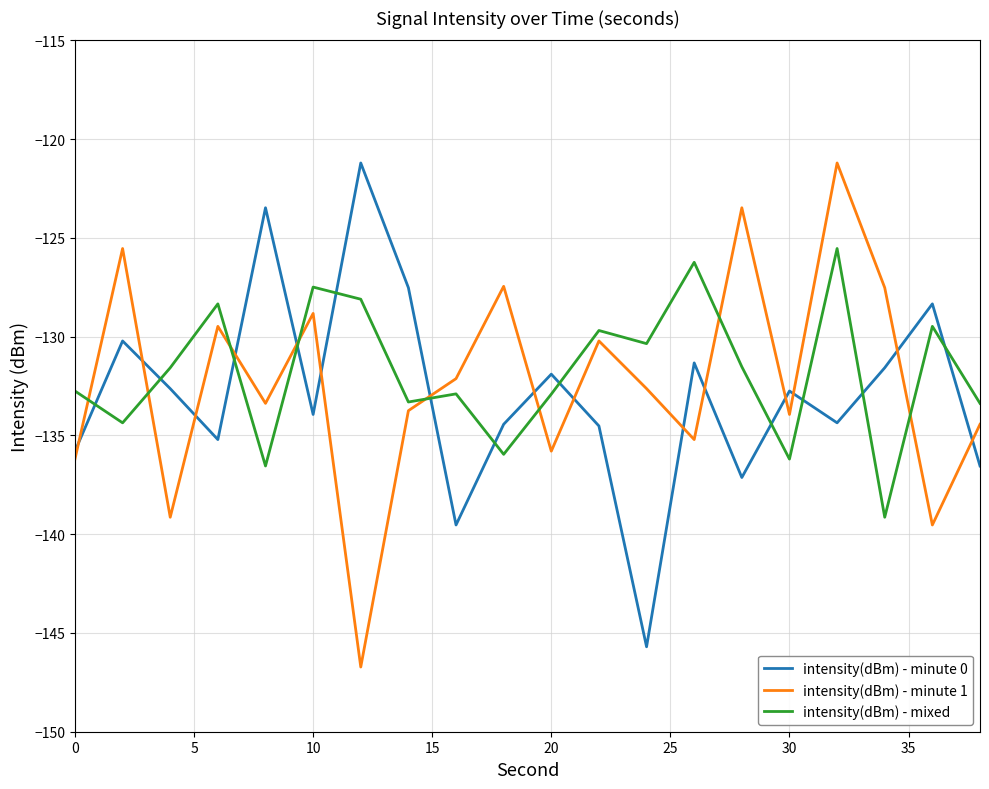

How many intersections are there between intensity(dBm) - minute 1 and intensity(dBm) - minute 0?

15